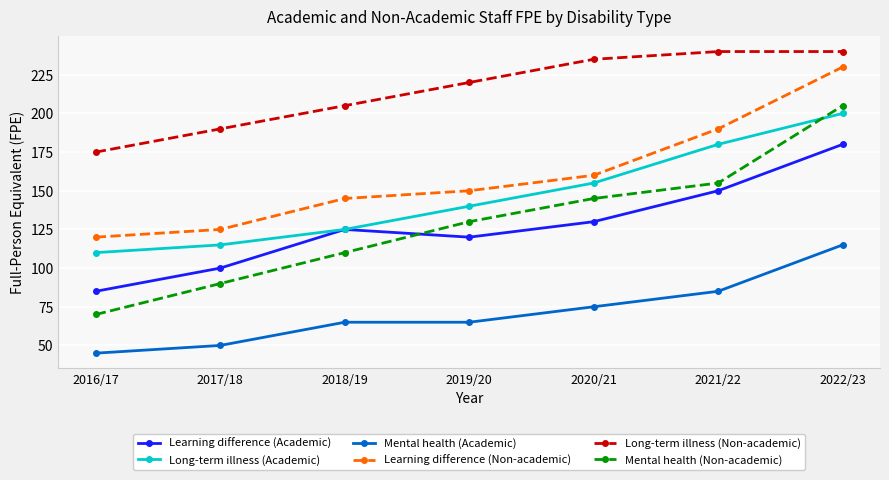

How many data points does each series have?

7